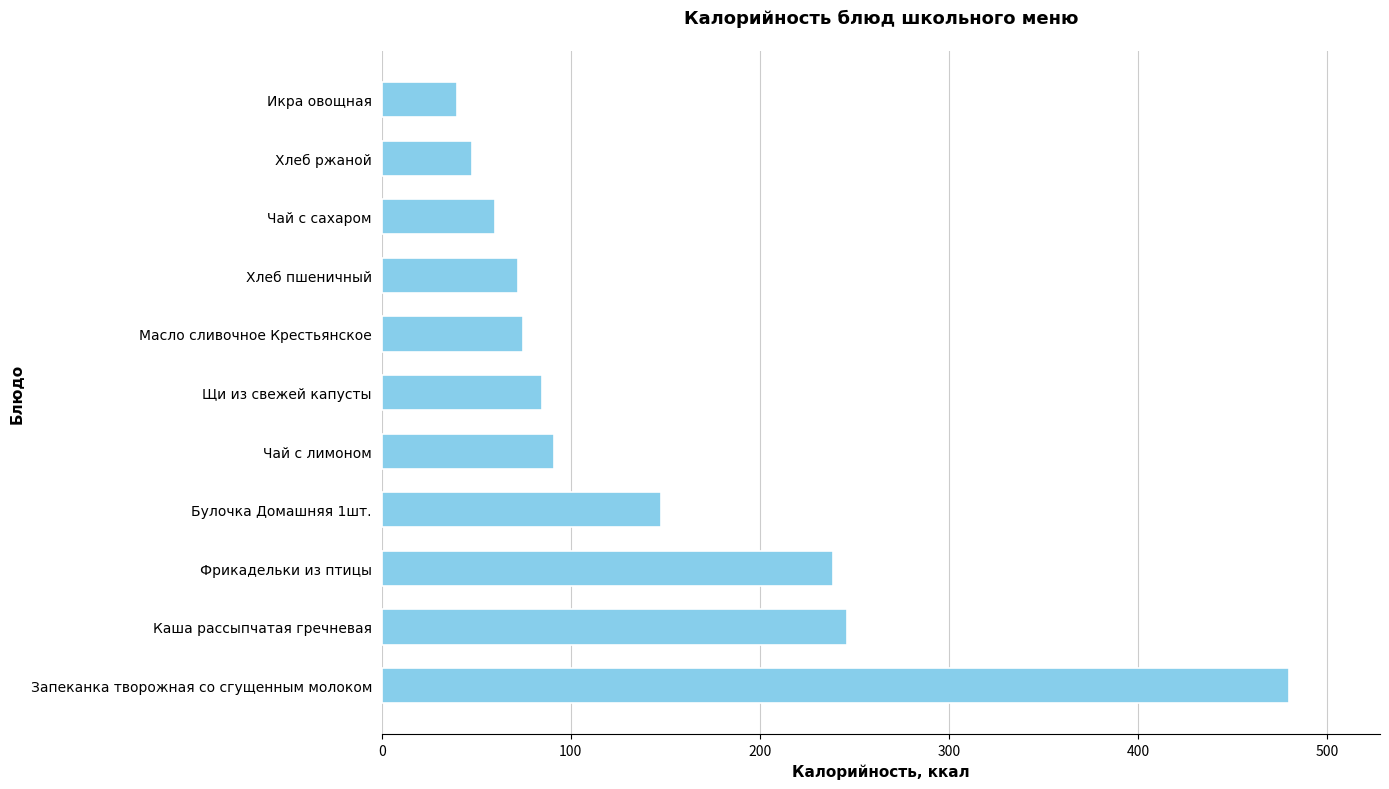

The value at Запеканка творожная со сгущенным молоком is 480.0. True or false?

True